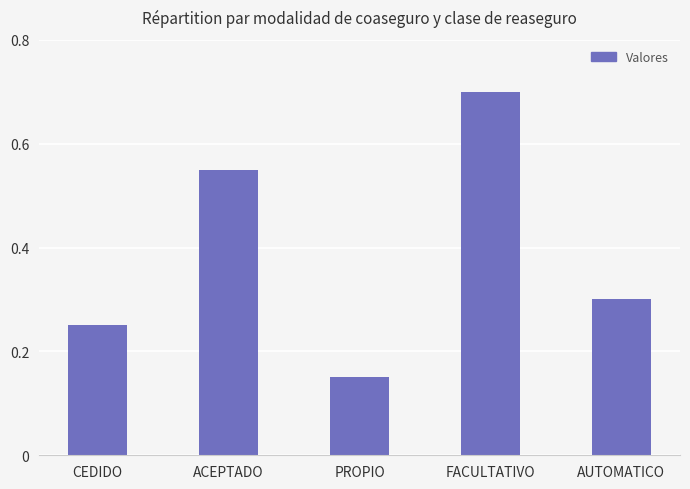

How many values are between 0 and 1?

5